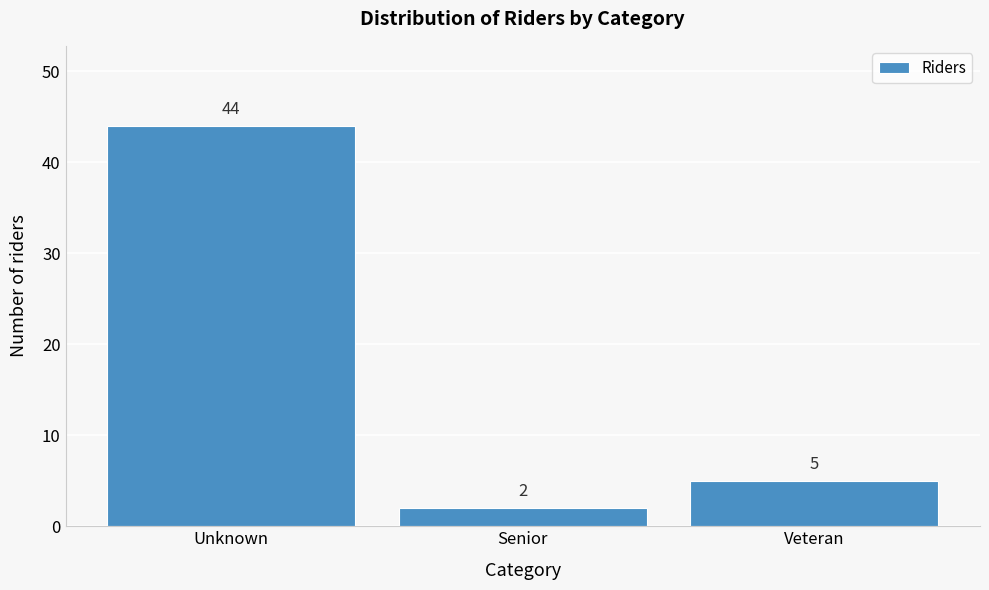

Reading left to right, what are all the values shown in this chart?

44	2	5